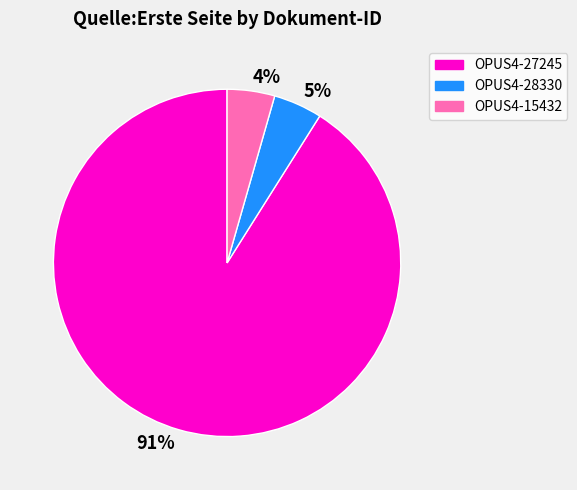

Which has a higher value, 91% or 4%?

91%